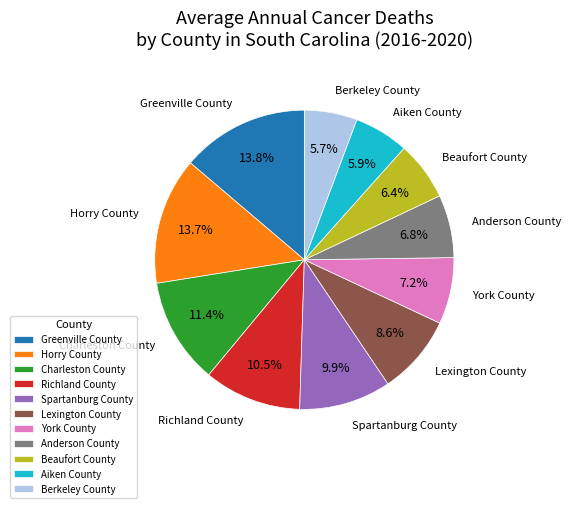

Is there any slice that represents more than half of the pie?

No